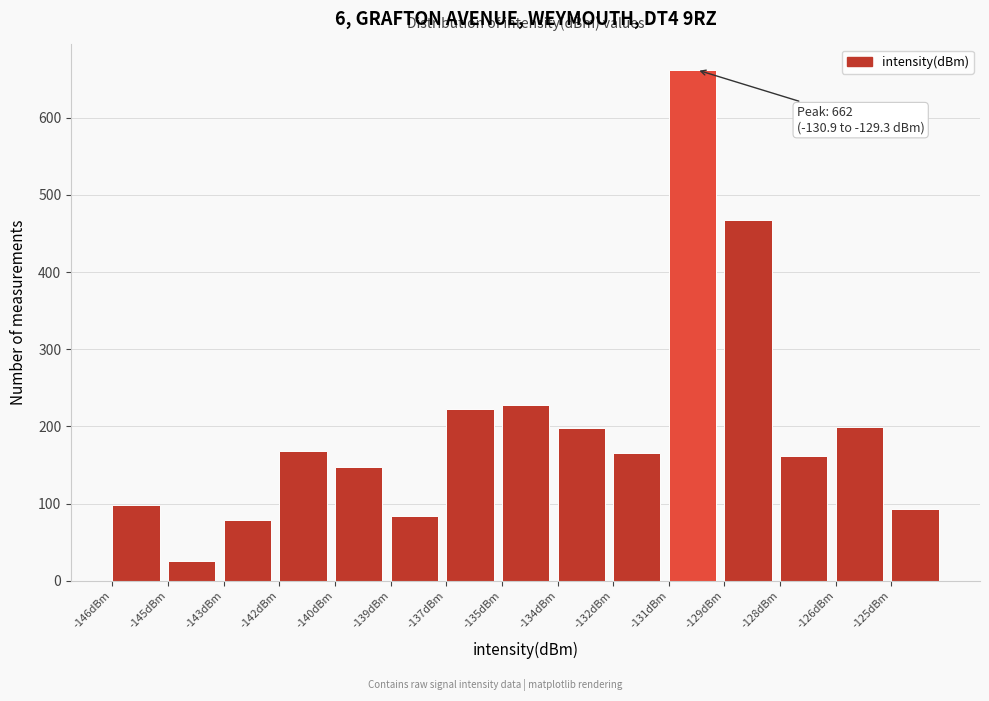

What is the difference between the second highest and minimum values?

442